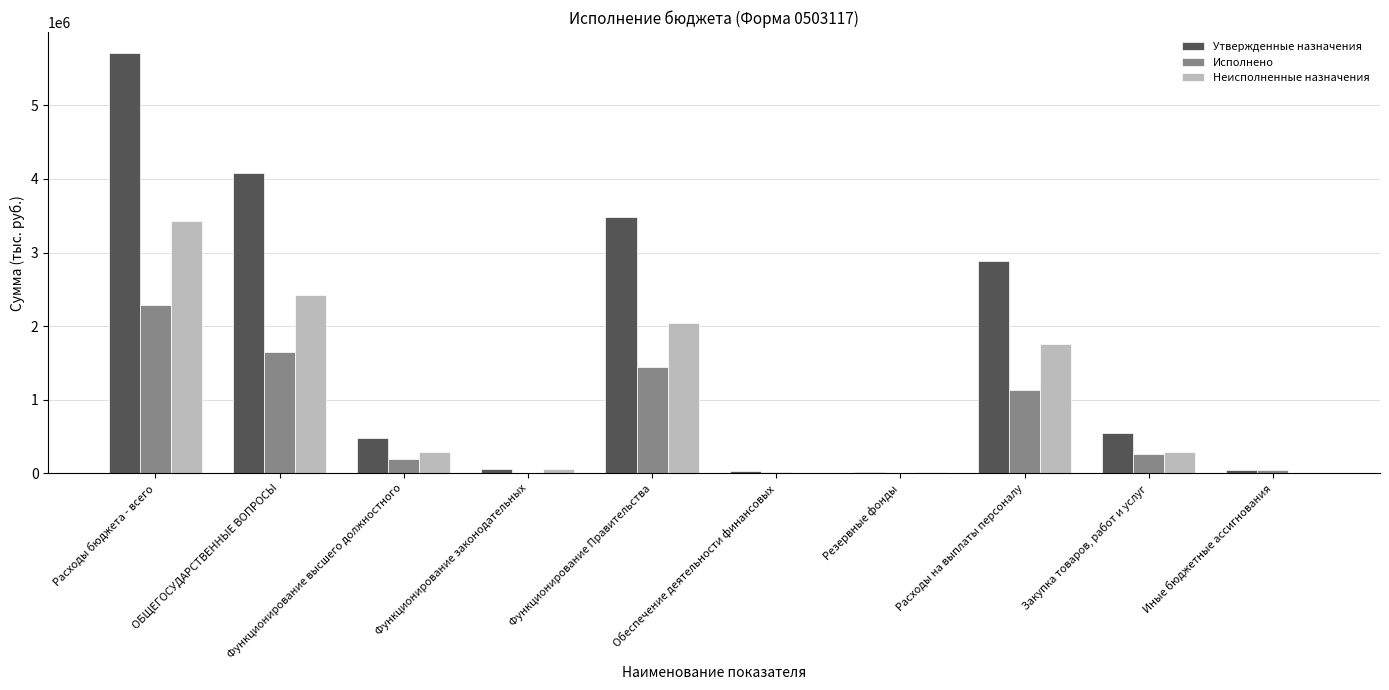

What is the sum of the Неисполненные назначения values at Функционирование высшего должностного and Функционирование Правительства?

2338964.8